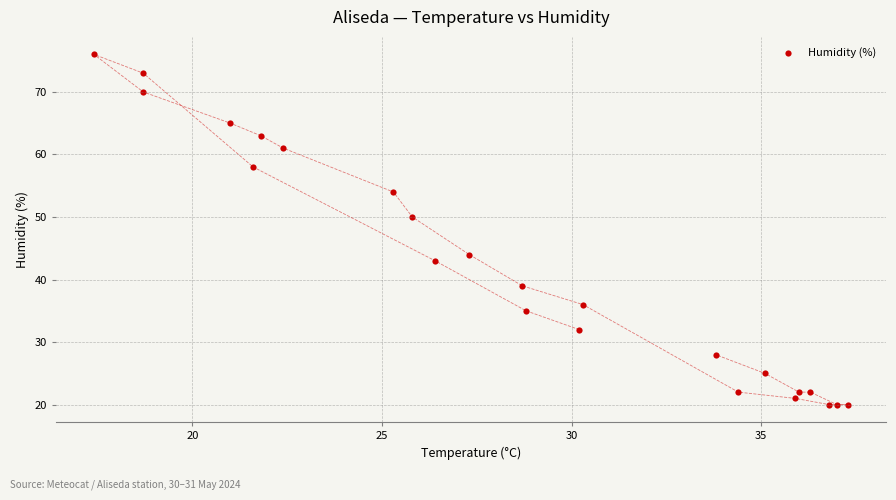

What Y value in the scatter plot is closest to 48?

50